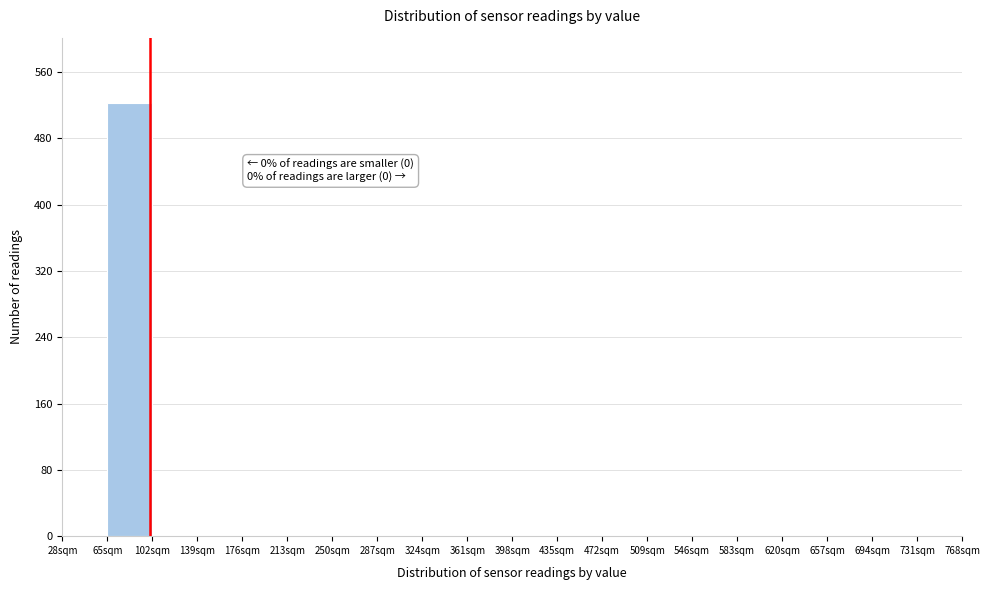

Over which range of the x-axis is the bar tallest?

65 to 102